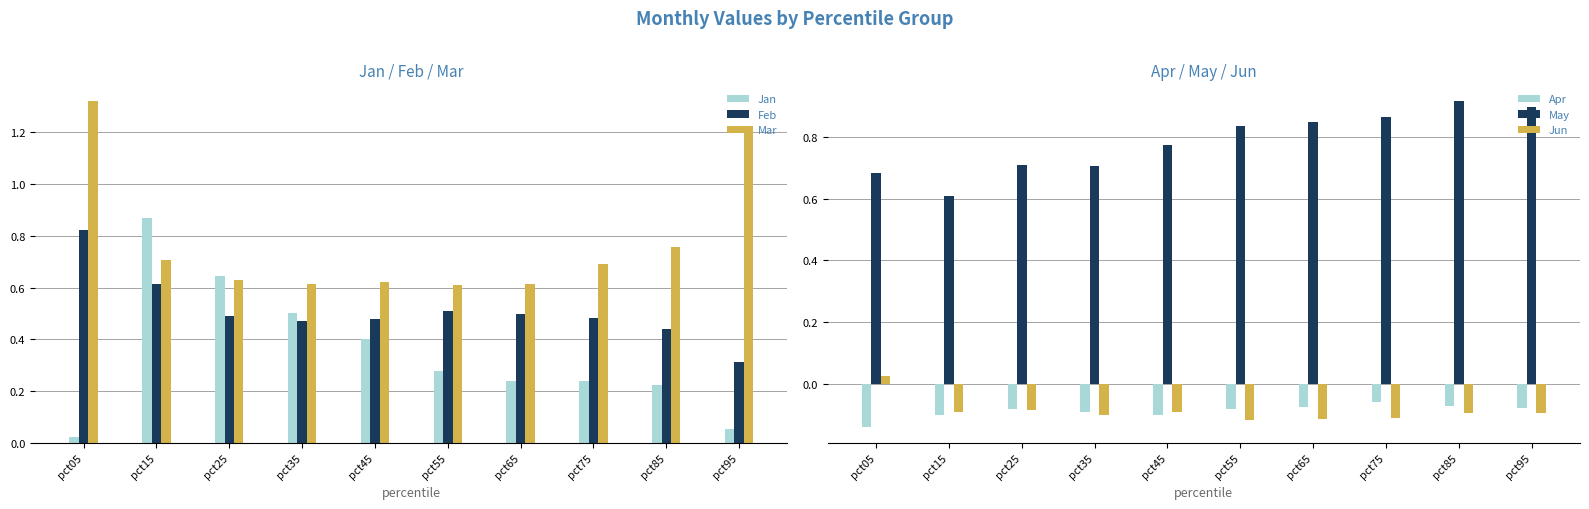

Which category has the highest value in the Mar series?

pct05